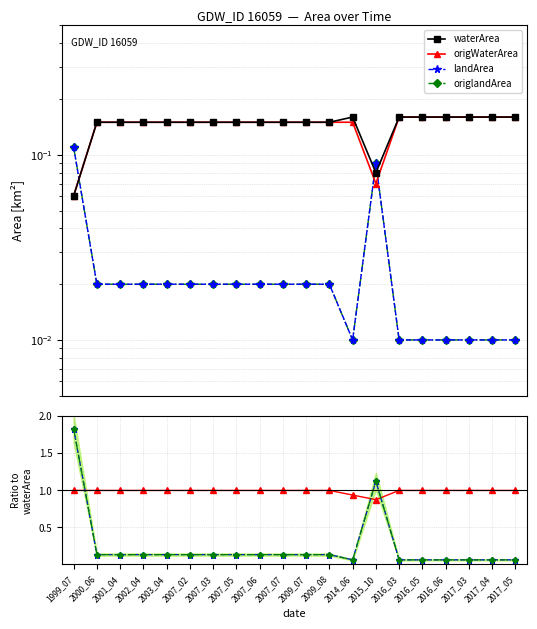

Between which two adjacent categories do landArea and origWaterArea first intersect?

1999_07 and 2000_06